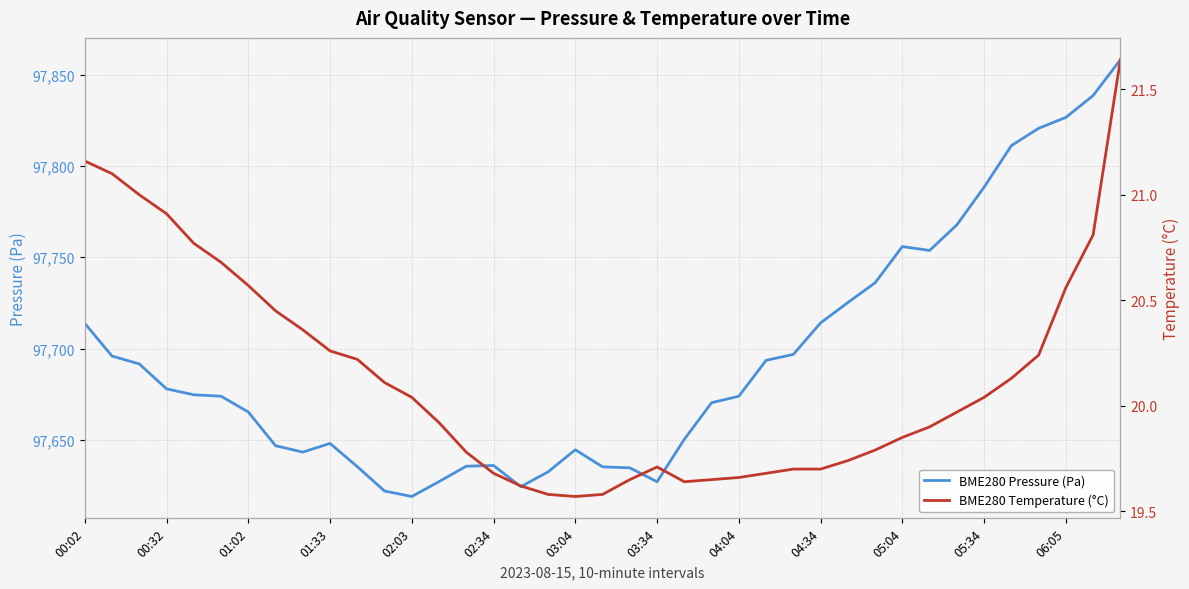

The BME280 Pressure (Pa) series shows 97648.1 at 01:33. True or false?

True